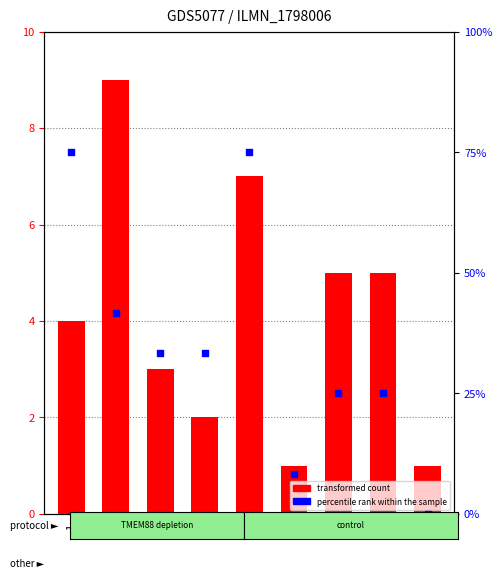

Which series has the largest Y range (max minus min)?

percentile rank within the sample